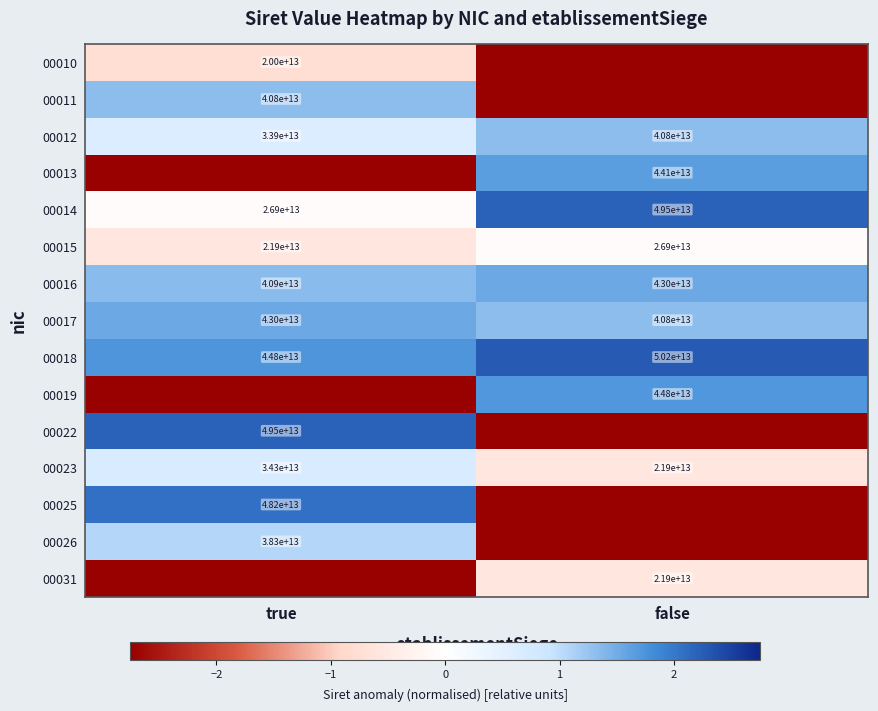

How many values in the 00025 series are below 2?

1